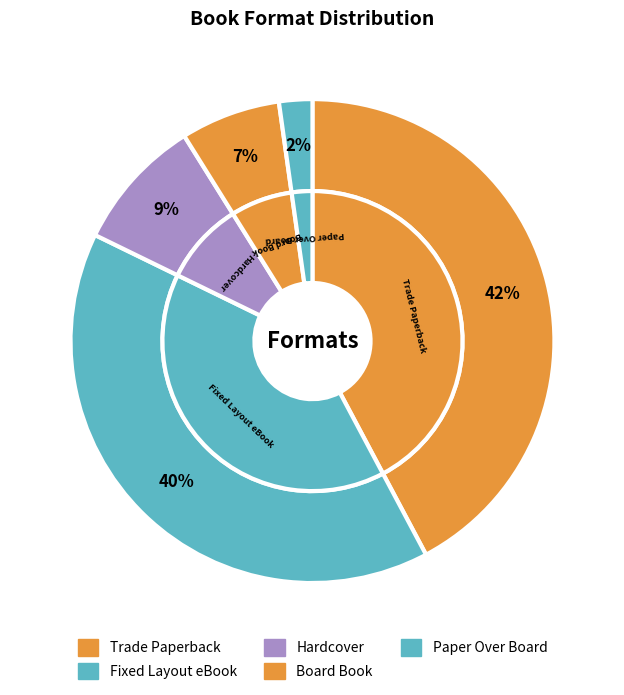

What is the largest slice in the pie chart?

Trade Paperback